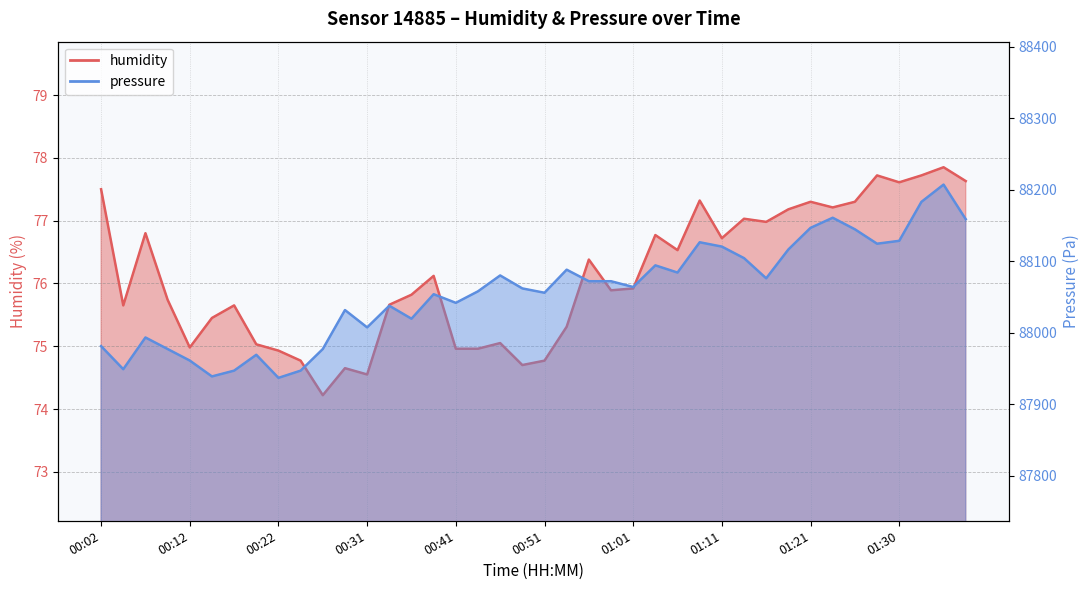

True or false: pressure has a value of 50225.7 at 00:36.

False